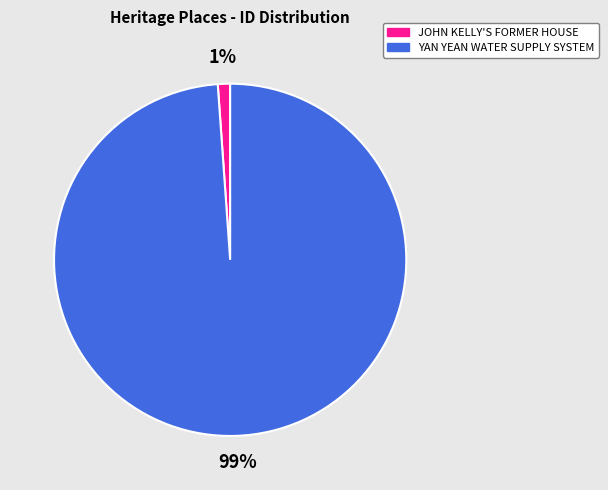

True or false: JOHN KELLY'S FORMER HOUSE accounts for 15% of the total.

False